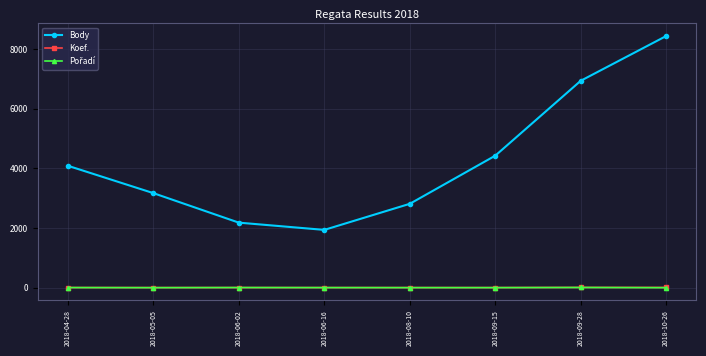

Rank the categories by Body value from lowest to highest.

2018-06-16, 2018-06-02, 2018-08-10, 2018-05-05, 2018-04-28, 2018-09-15, 2018-09-28, 2018-10-26